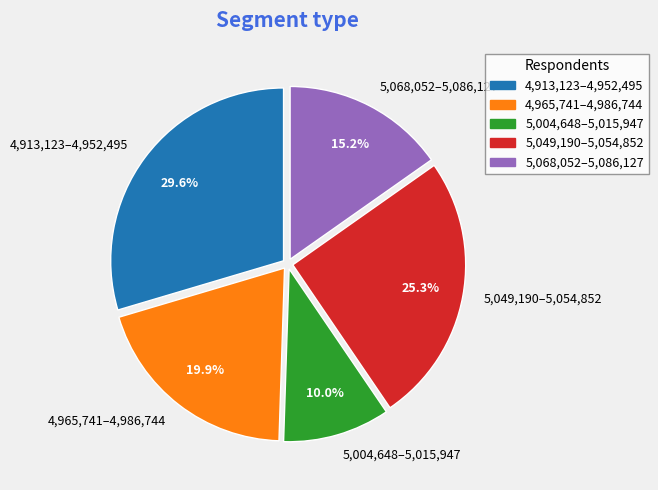

Which category has the smallest portion of the pie?

5,004,648–5,015,947